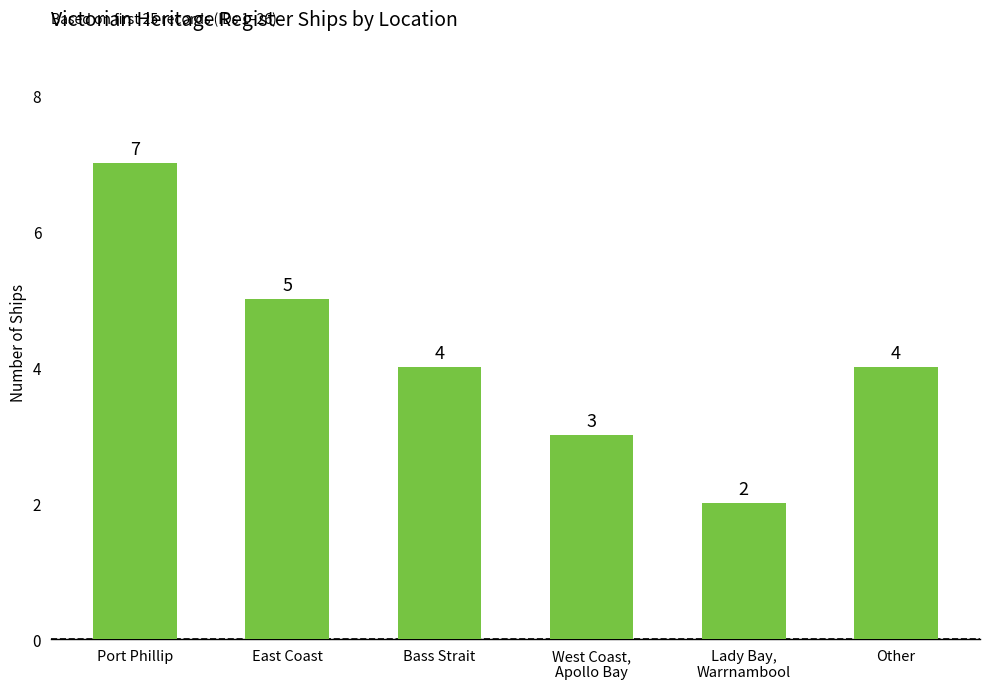

How many values are between 3 and 5?

4